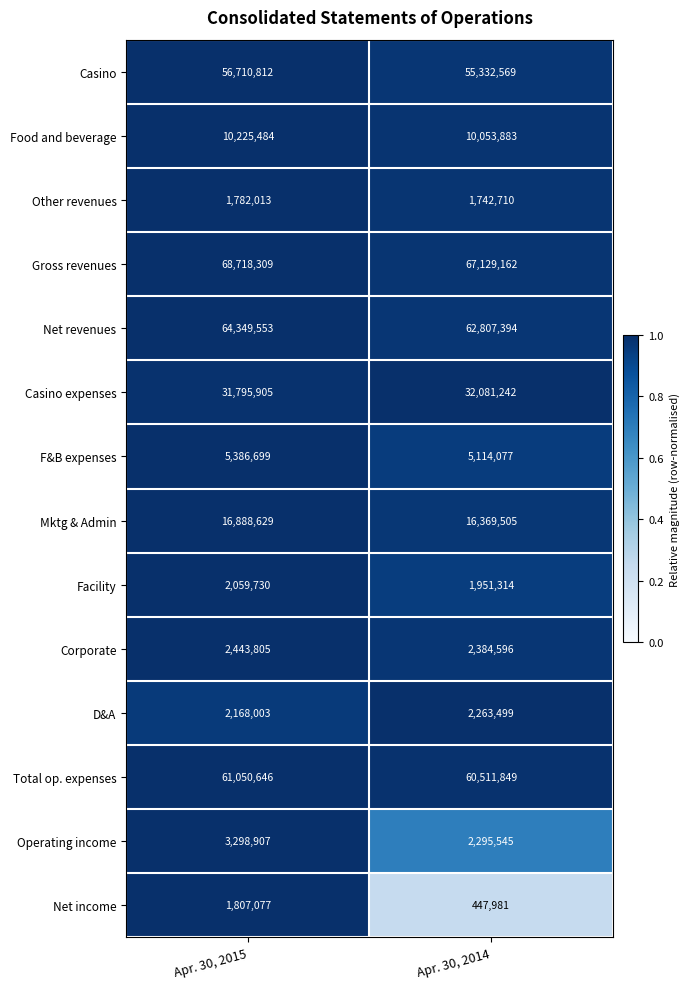

What is the sum of all Operating income values?

5594452